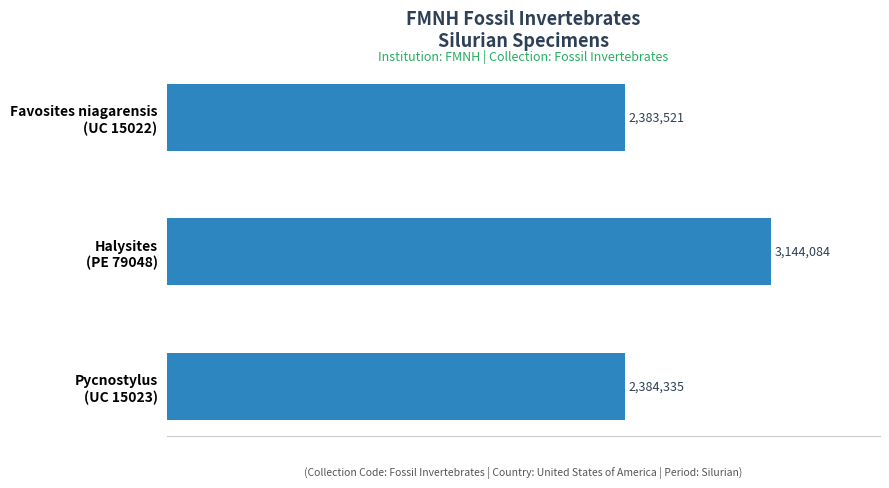

Does the chart contain any negative values?

No